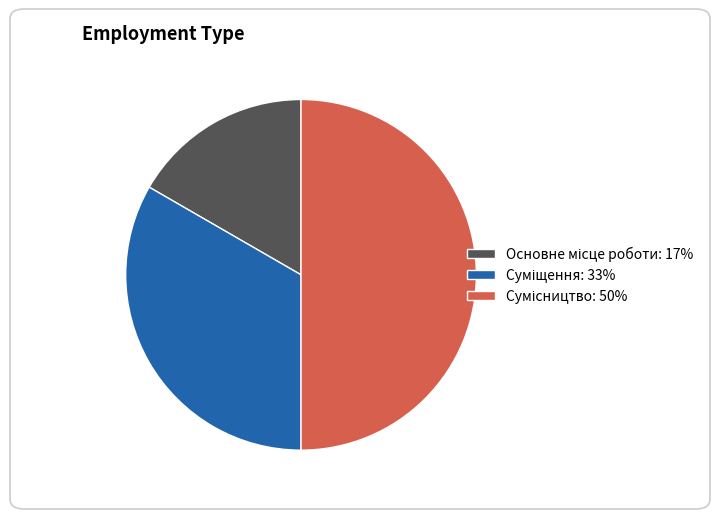

To the nearest percent, what portion does Основне місце роботи represent?

17%